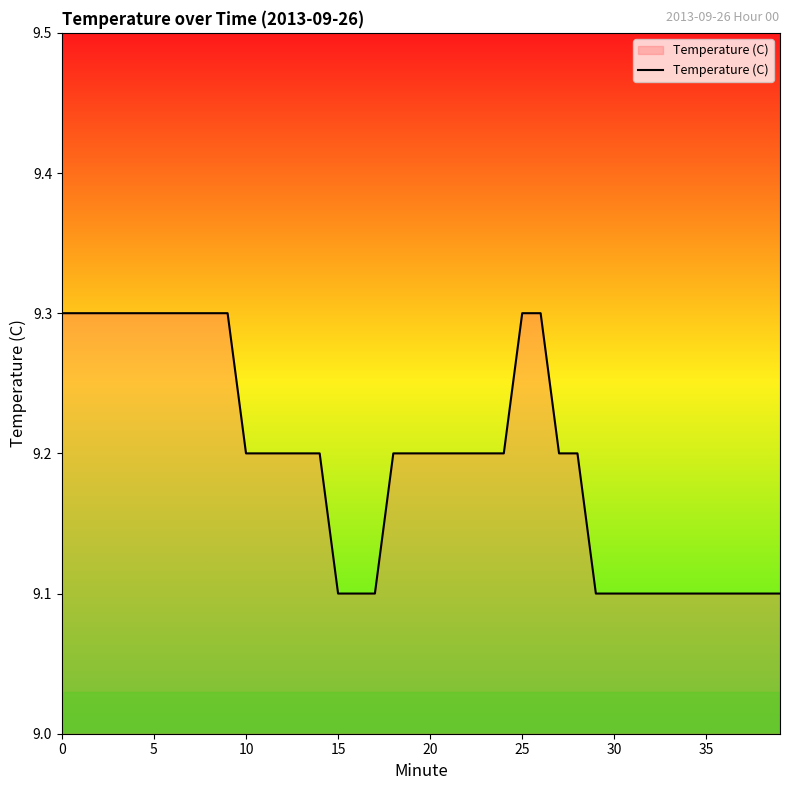

Reading left to right, list all the values displayed in this chart.

9.3	9.3	9.3	9.3	9.3	9.3	9.3	9.3	9.3	9.3	9.2	9.2	9.2	9.2	9.2	9.1	9.1	9.1	9.2	9.2	9.2	9.2	9.2	9.2	9.2	9.3	9.3	9.2	9.2	9.1	9.1	9.1	9.1	9.1	9.1	9.1	9.1	9.1	9.1	9.1